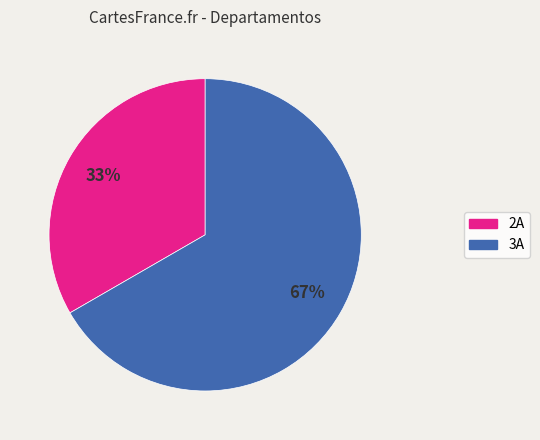

To the nearest percent, what is the average slice percentage?

50%